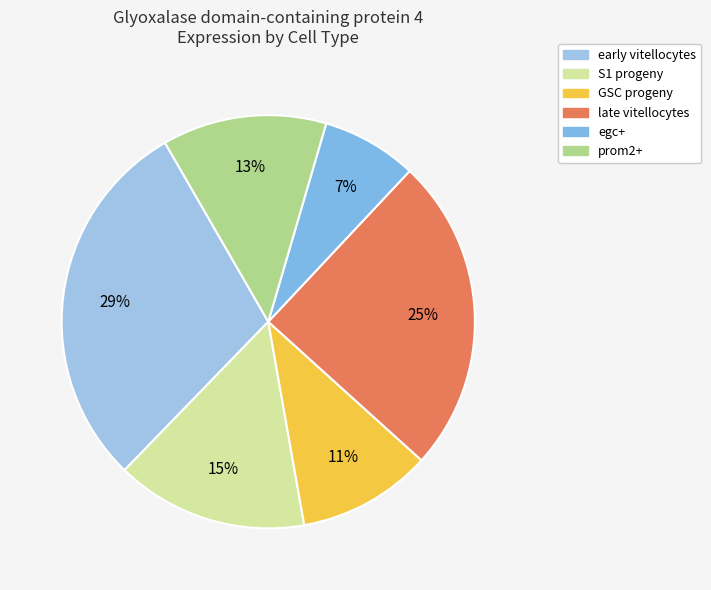

To the nearest percent, what is the difference between the largest and smallest slice percentages?

22%